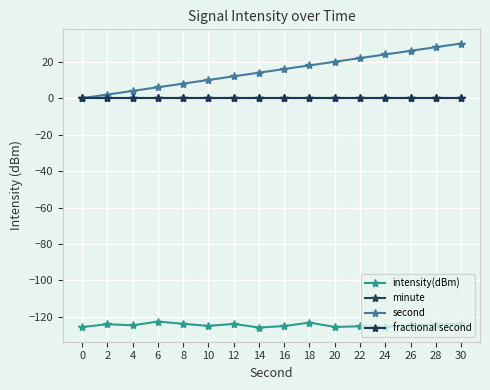

True or false: intensity(dBm) and second cross at least once.

False